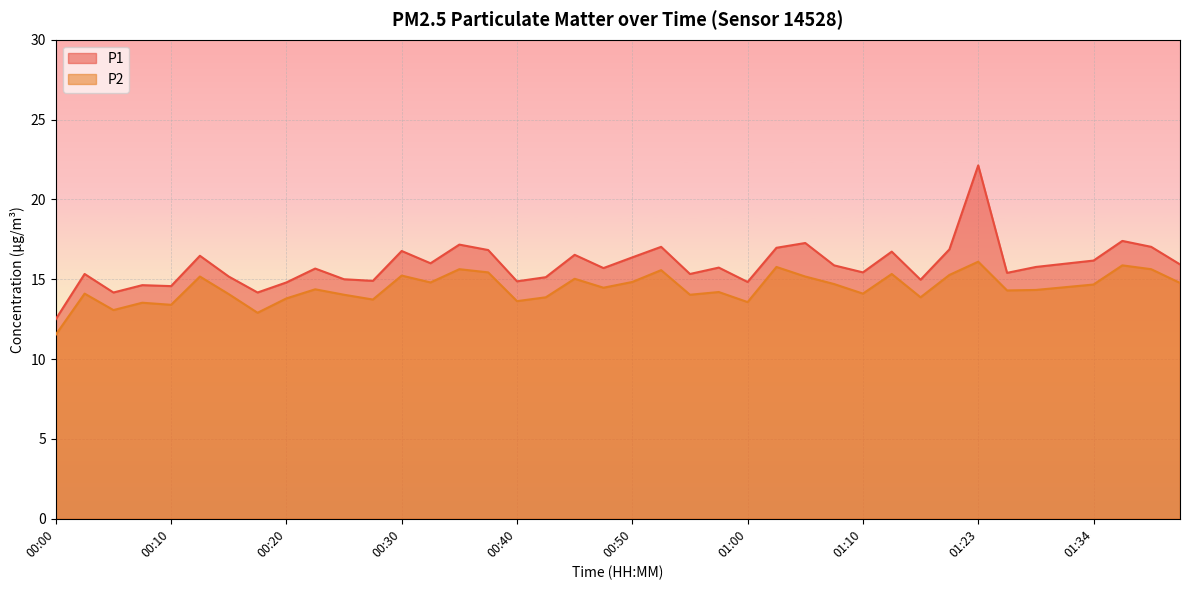

Does the chart display data point markers on the line(s)?

No